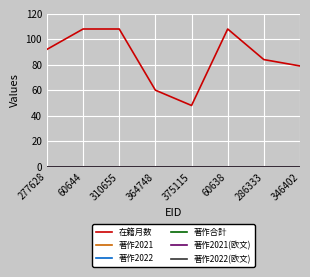

True or false: 著作2022(欧文) has more than 1 points higher than both neighbors.

False